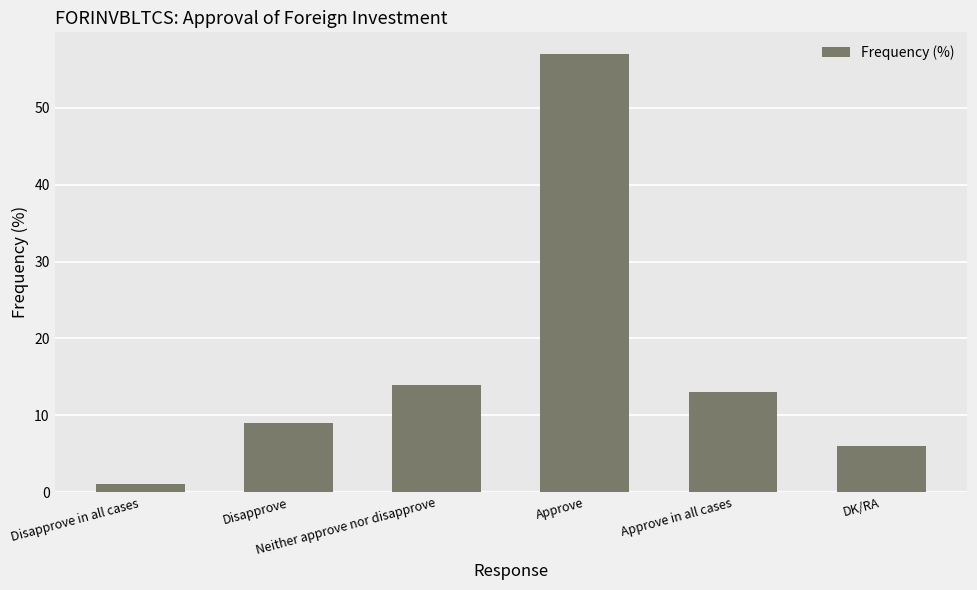

What is the greatest value displayed?

57